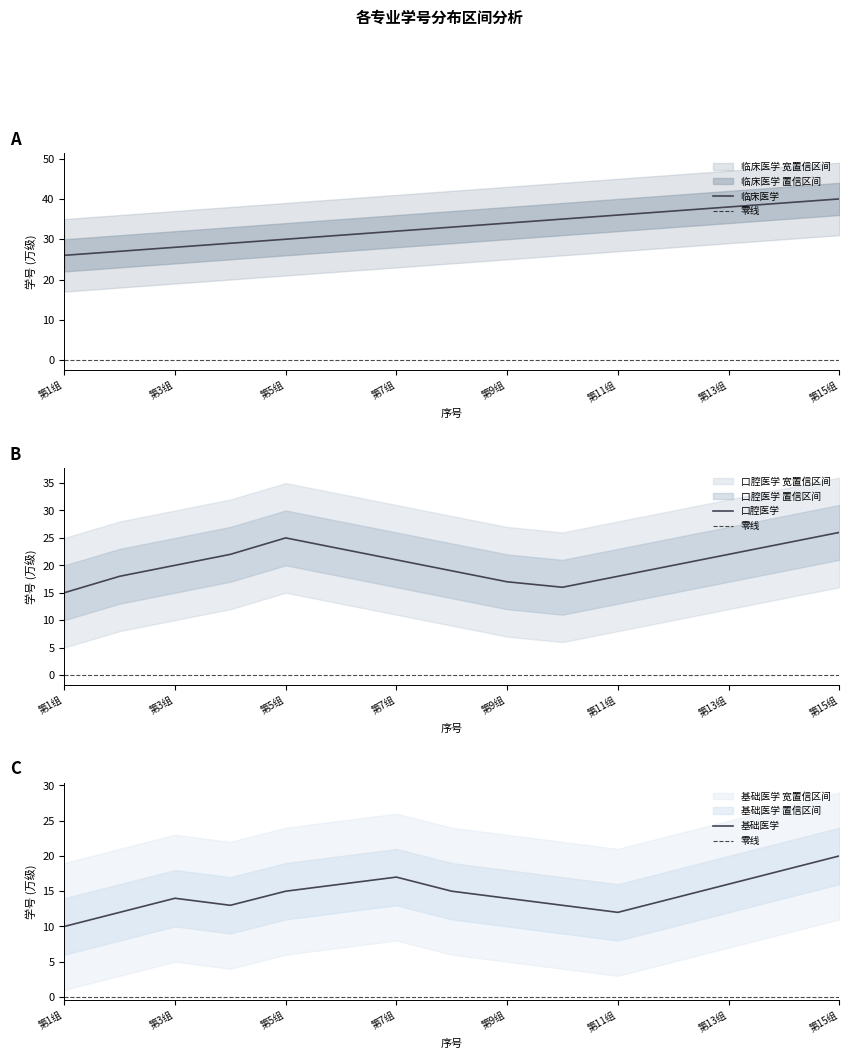

At which label does 口腔医学 reach its minimum?

第1组